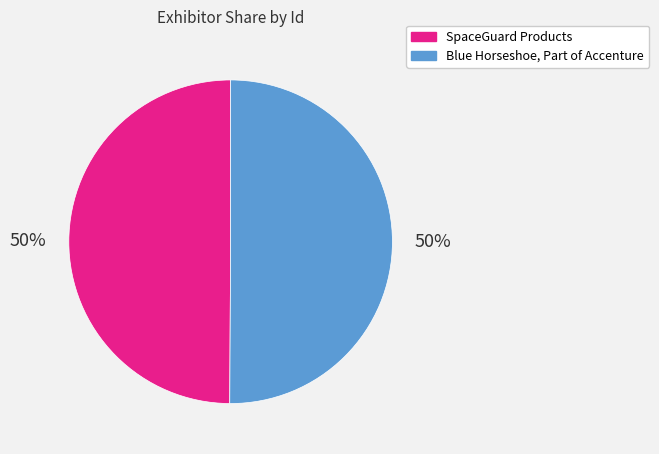

To the nearest percent, what percentage of the pie is Blue Horseshoe, Part of Accenture?

50%